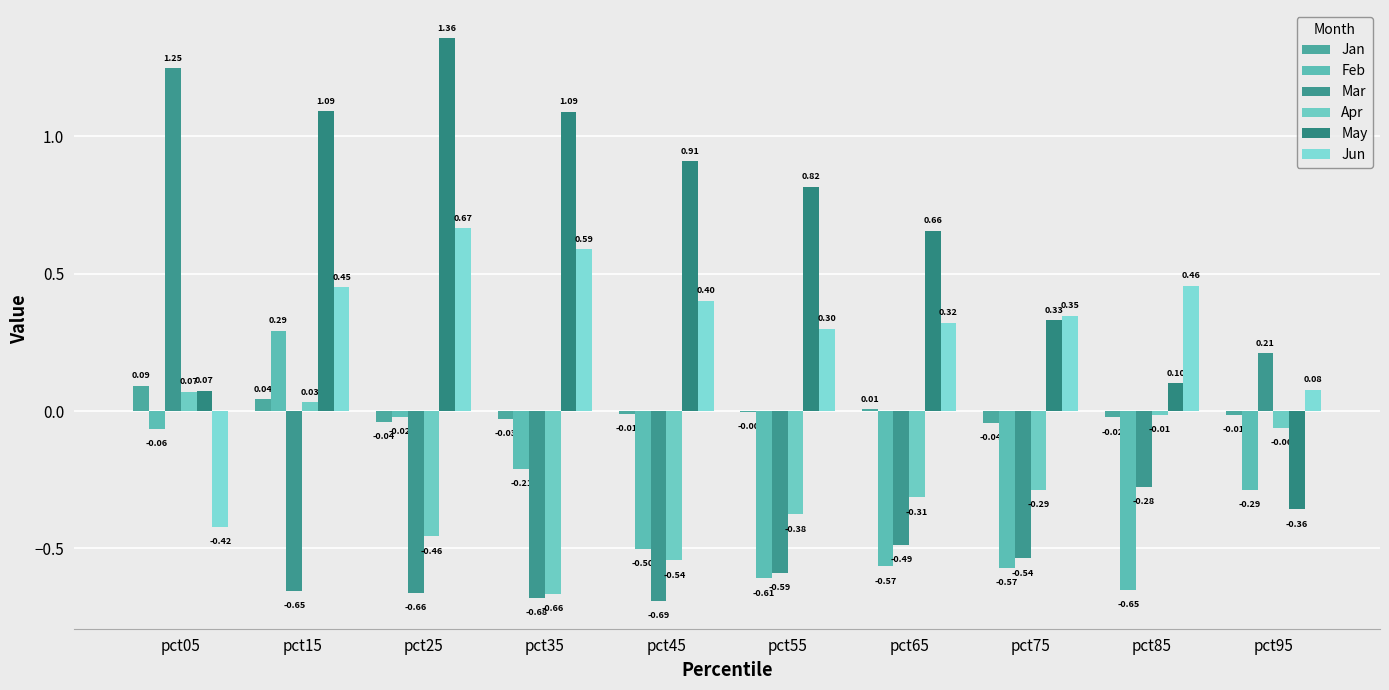

At which label does Jan first exceed 0?

pct05